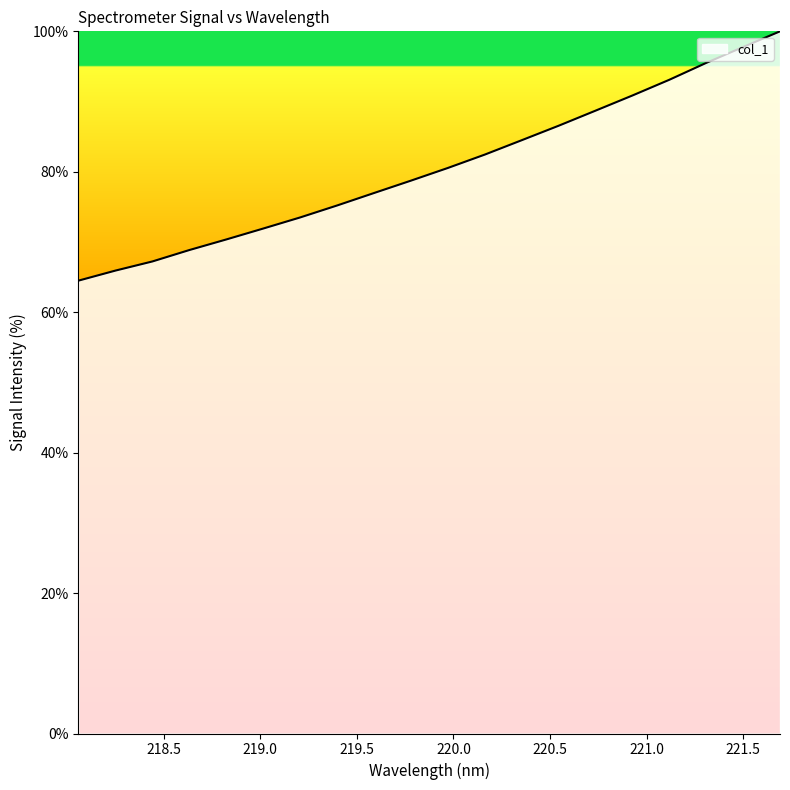

What is the maximum value shown in the chart?

100.0